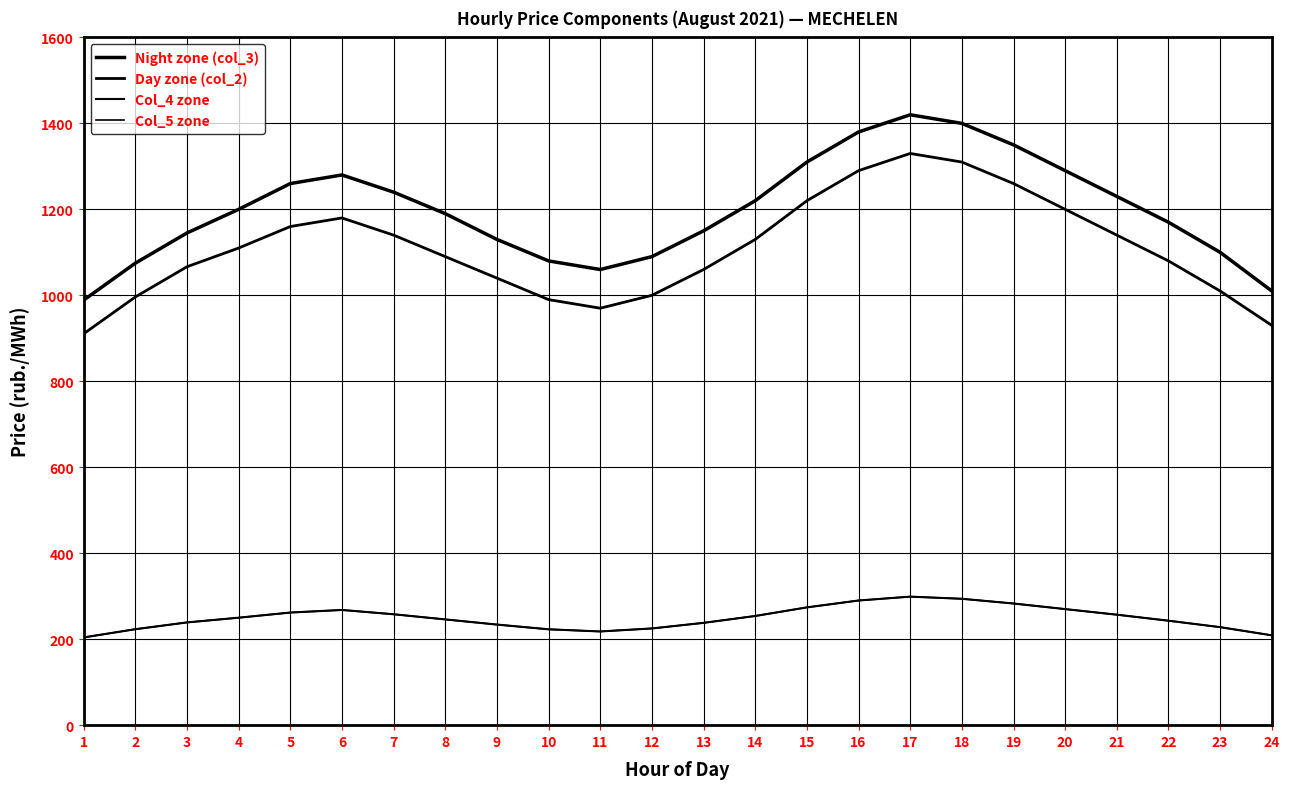

The value of Day zone (col_2) at 4 is 1556.2. True or false?

False